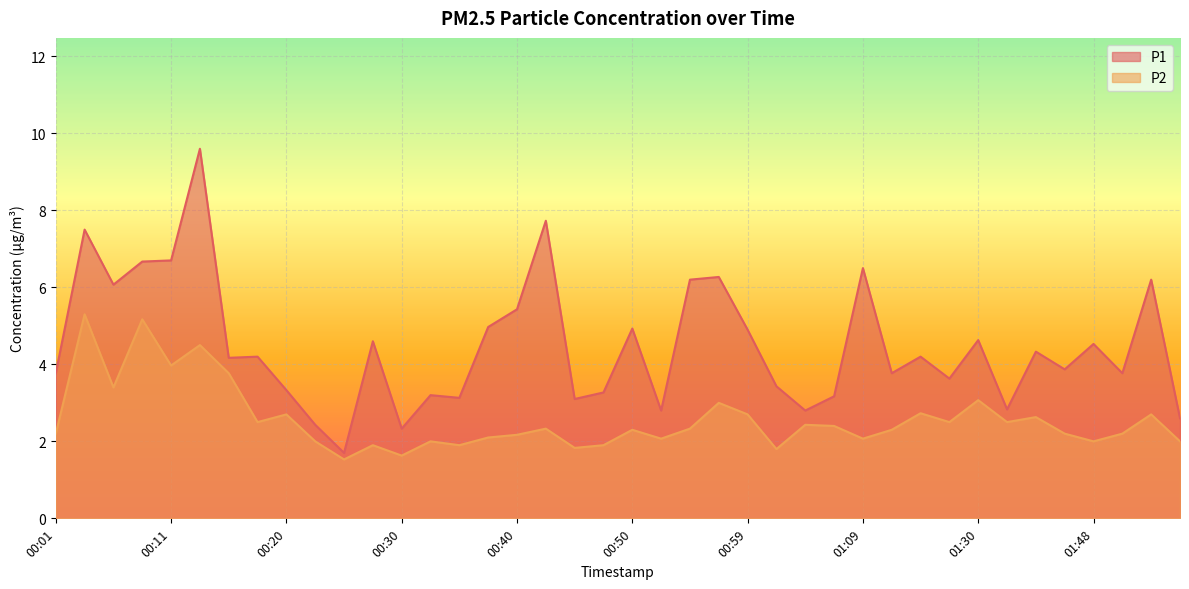

True or false: P1 and P2 cross at least once.

False